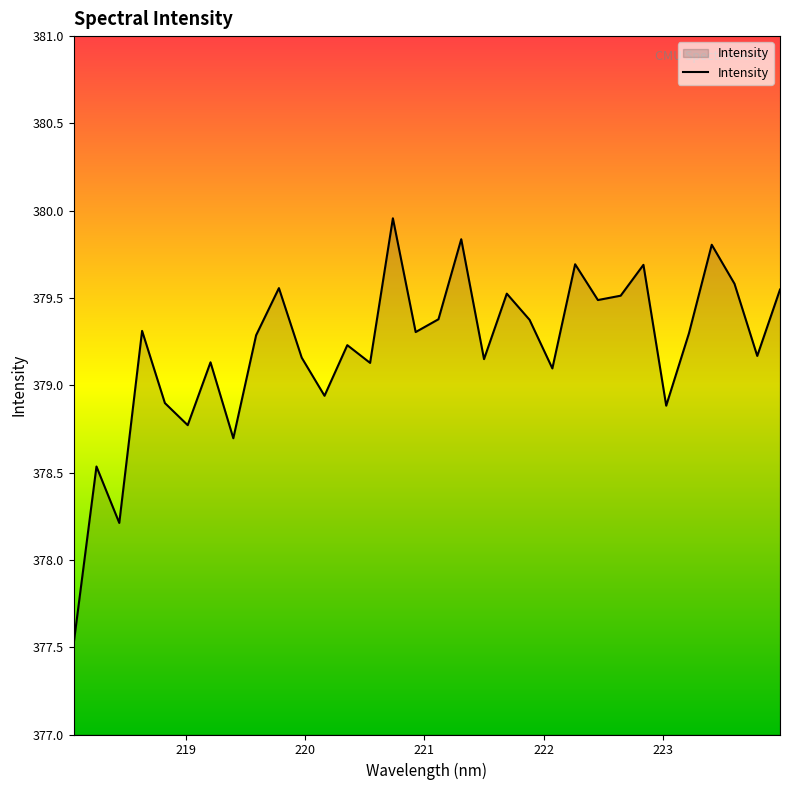

What is the minimum value shown in the chart?

377.5